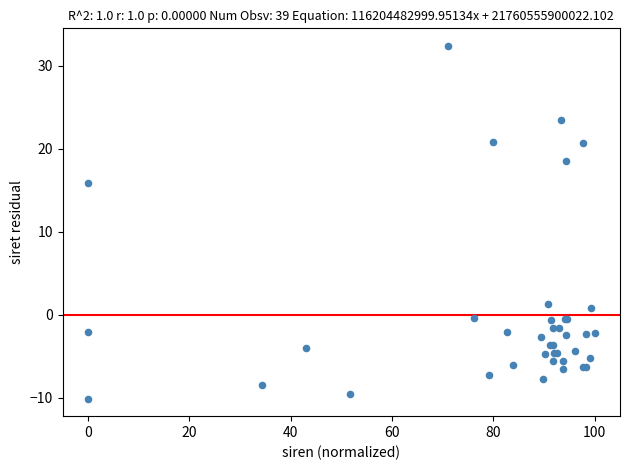

What Y value in the scatter plot is closest to 11?

15.9